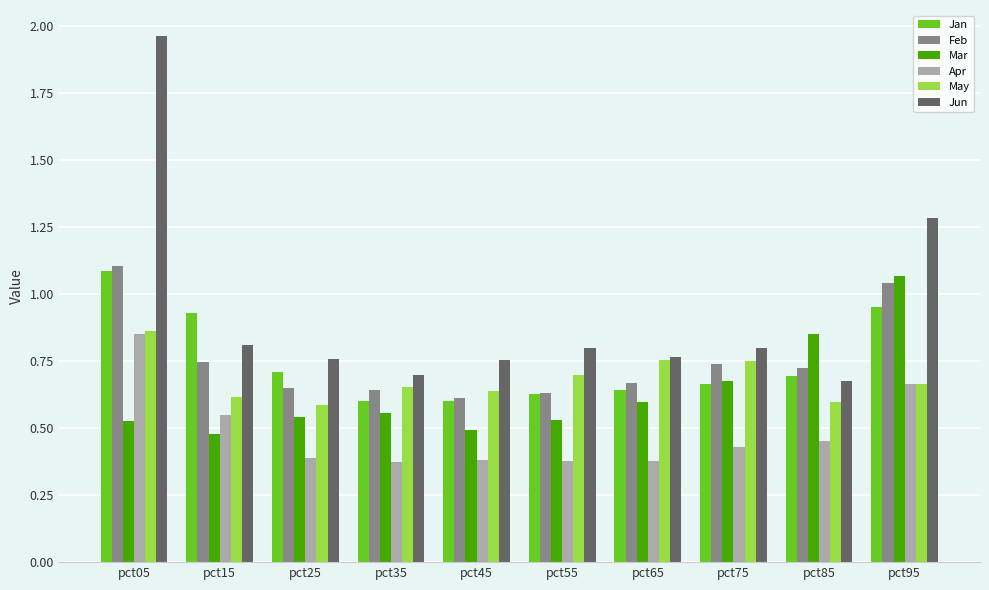

Is it true that May equals 0.7 at pct55?

True